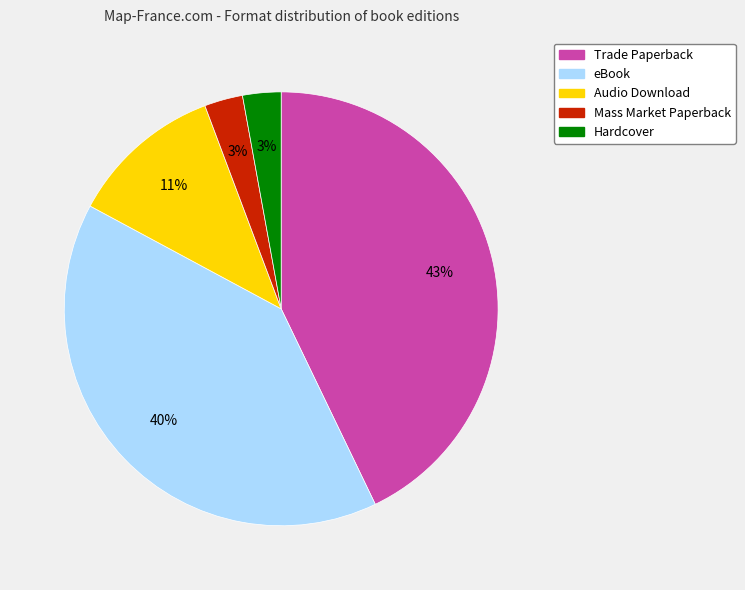

Is there a majority slice in this chart?

No